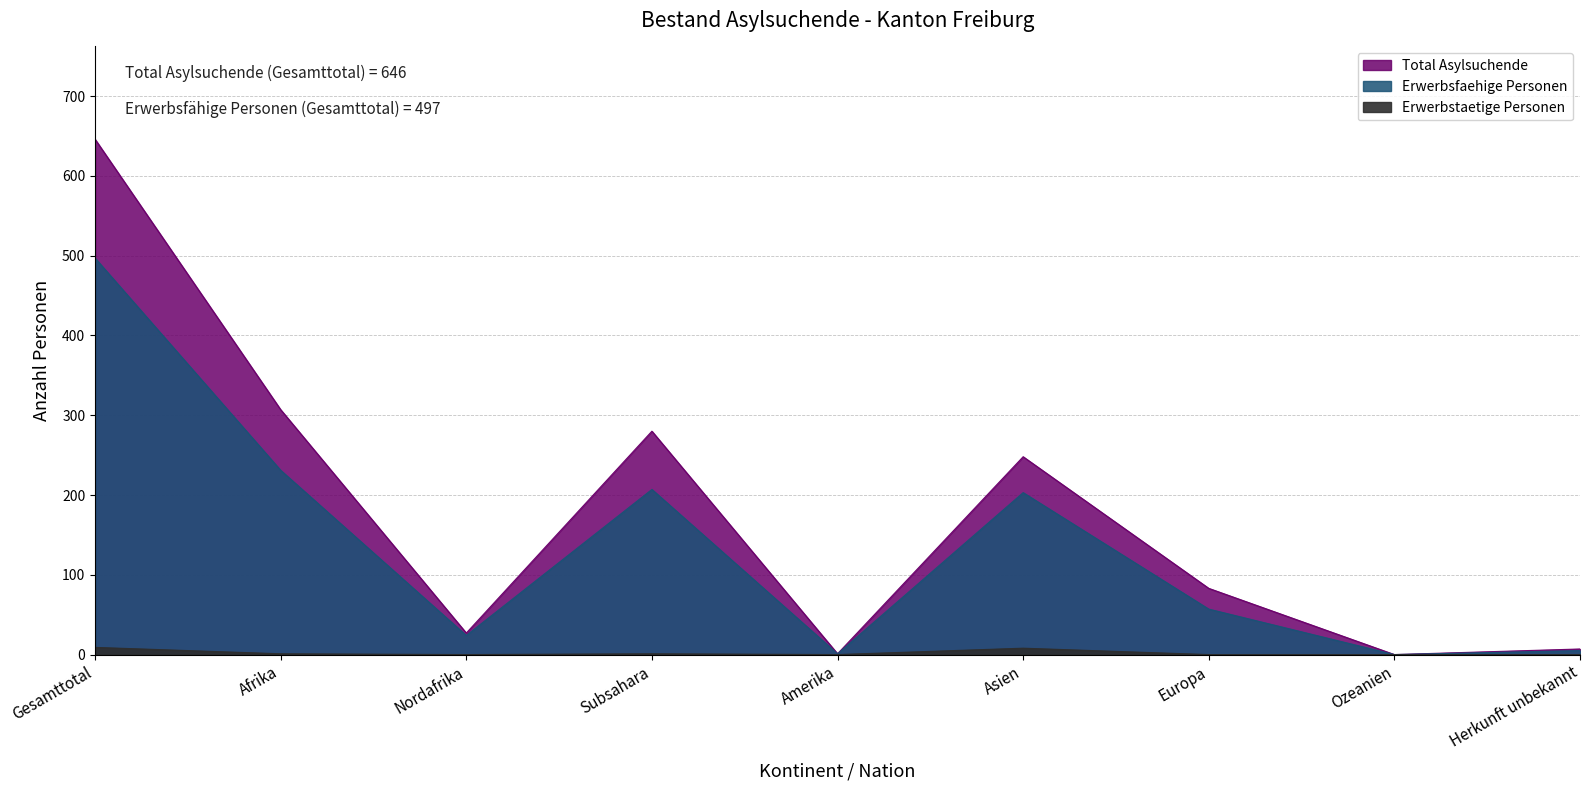

What is the difference between the Erwerbstaetige Personen values at Afrika and Amerika?

1